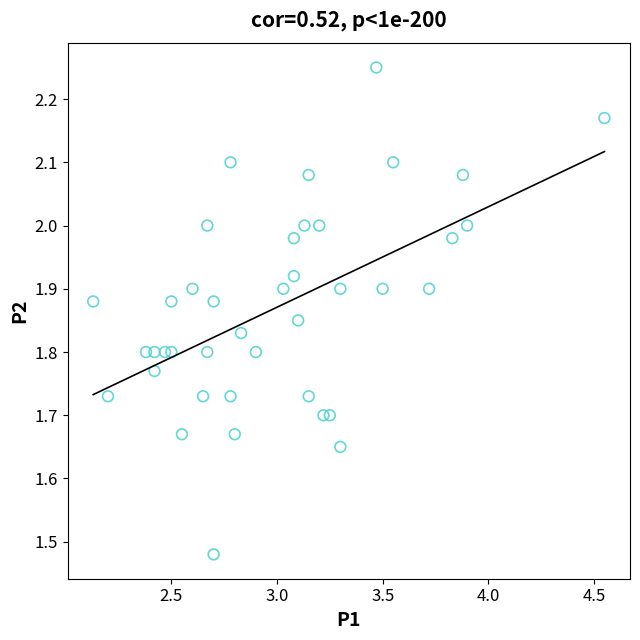

What is the range of X values (max minus min)?

2.4